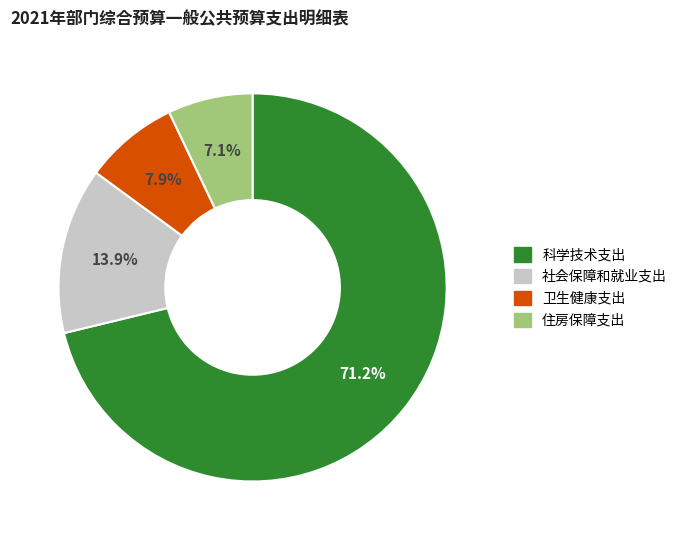

Rank the categories by value from highest to lowest.

科学技术支出, 社会保障和就业支出, 卫生健康支出, 住房保障支出